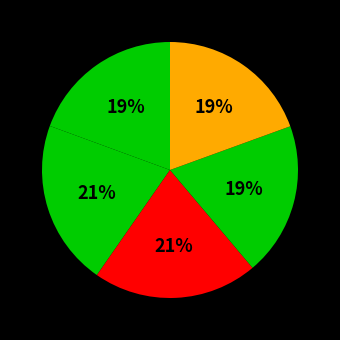

To the nearest percent, what is the difference between the largest and smallest slice percentages?

2%